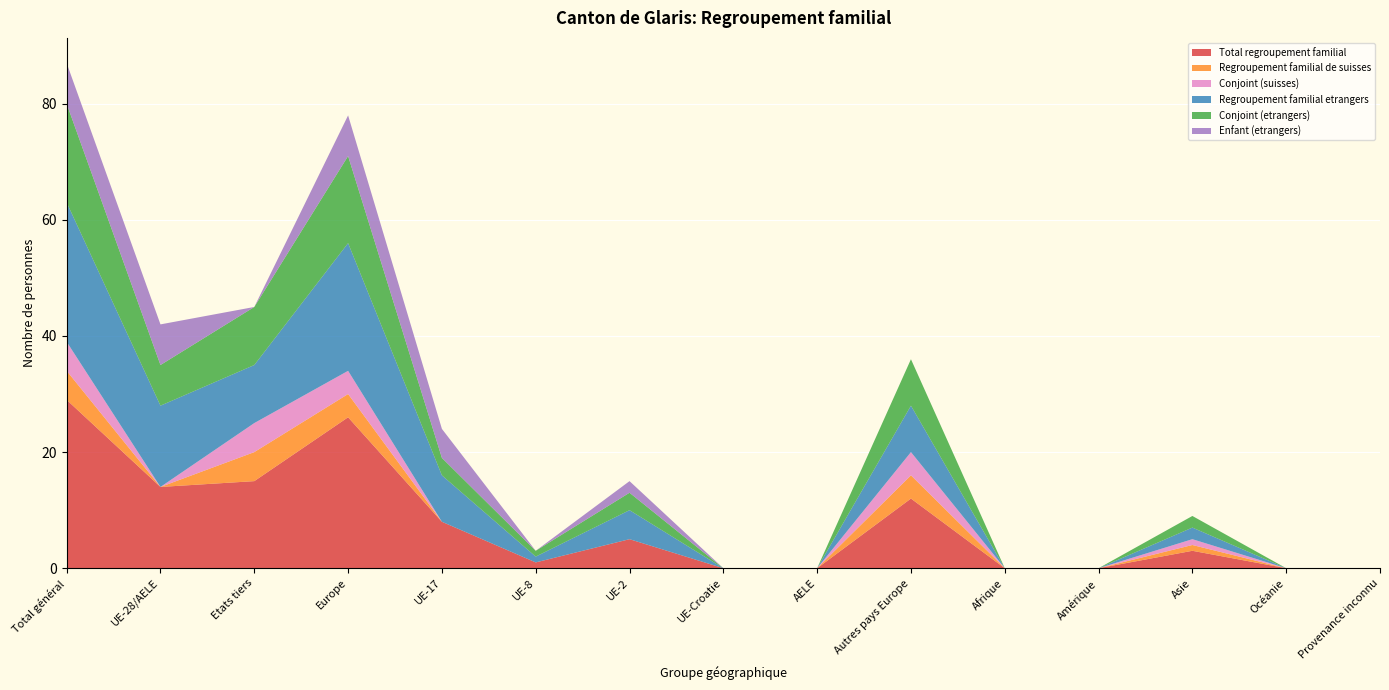

Reading left to right, extract all data points from this chart.

Total regroupement familial: 29	14	15	26	8	1	5	0	0	12	0	0	3	0	0
Regroupement familial de suisses: 5	0	5	4	0	0	0	0	0	4	0	0	1	0	0
Conjoint (suisses): 5	0	5	4	0	0	0	0	0	4	0	0	1	0	0
Regroupement familial etrangers: 24	14	10	22	8	1	5	0	0	8	0	0	2	0	0
Conjoint (etrangers): 17	7	10	15	3	1	3	0	0	8	0	0	2	0	0
Enfant (etrangers): 7	7	0	7	5	0	2	0	0	0	0	0	0	0	0